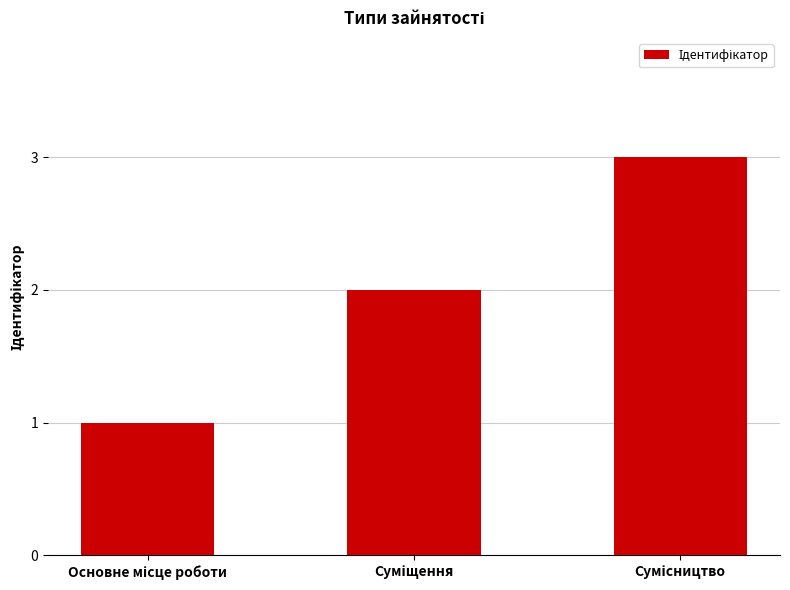

What is the maximum value shown in the chart?

3